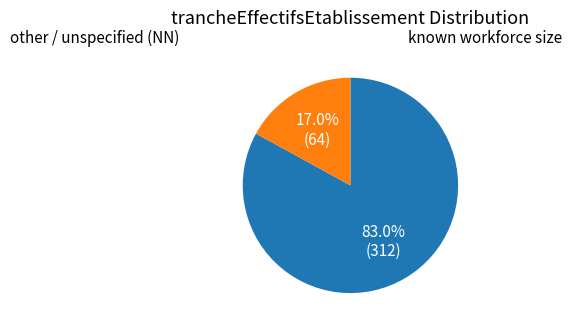

Is there a majority slice in this chart?

Yes